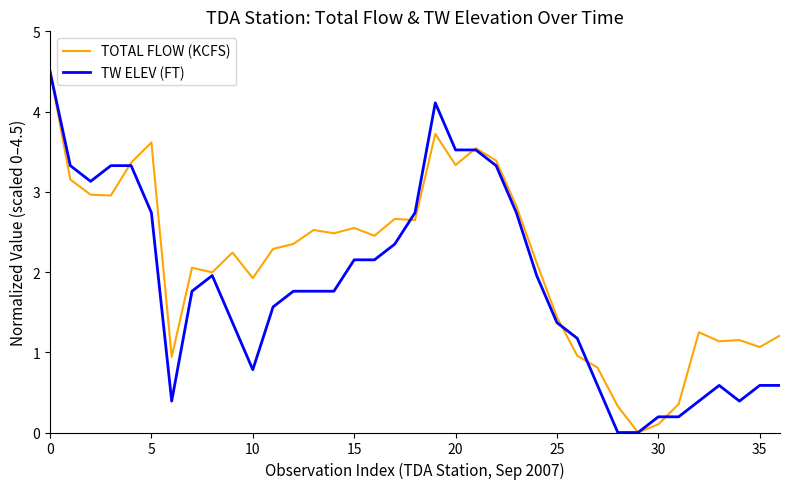

What is the highest value of the TW ELEV (FT) series?

4.5